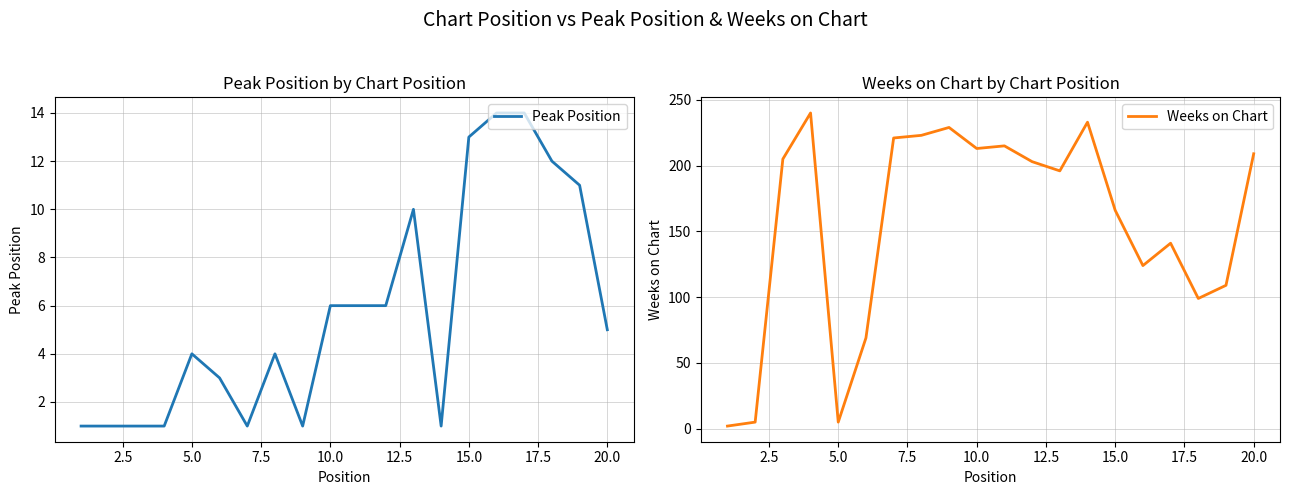

The Weeks on Chart series shows 88 at 20.0. True or false?

False